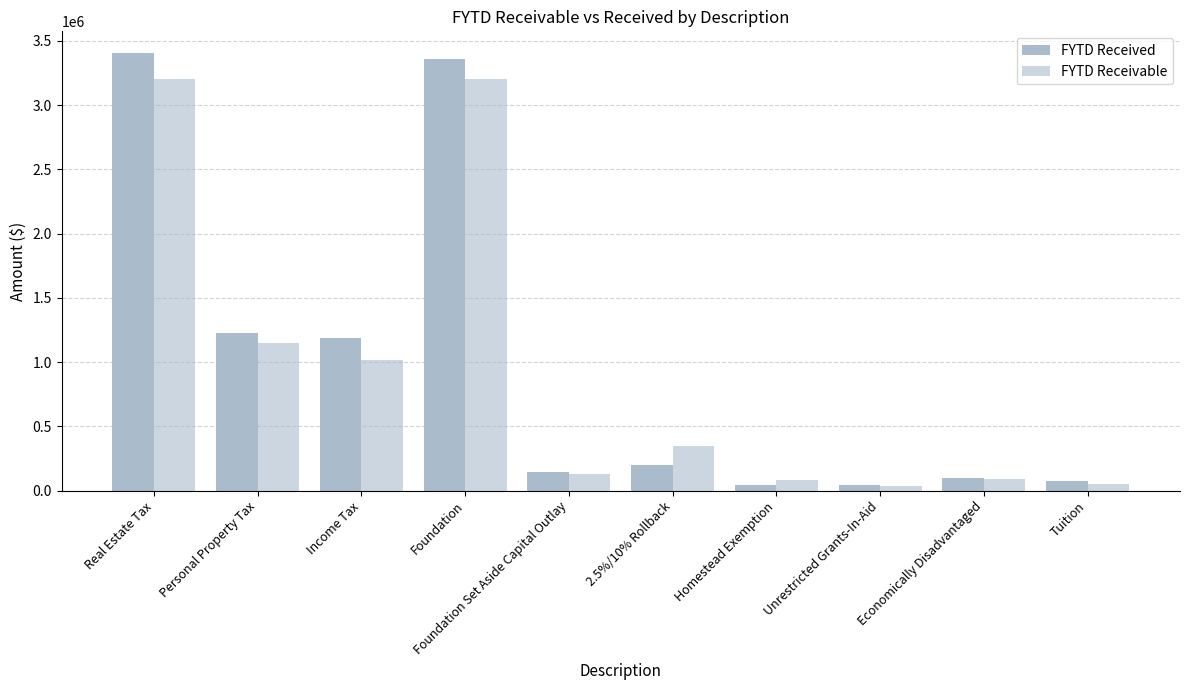

What is the value of the FYTD Receivable bar at the 7th from the left?

80000.0